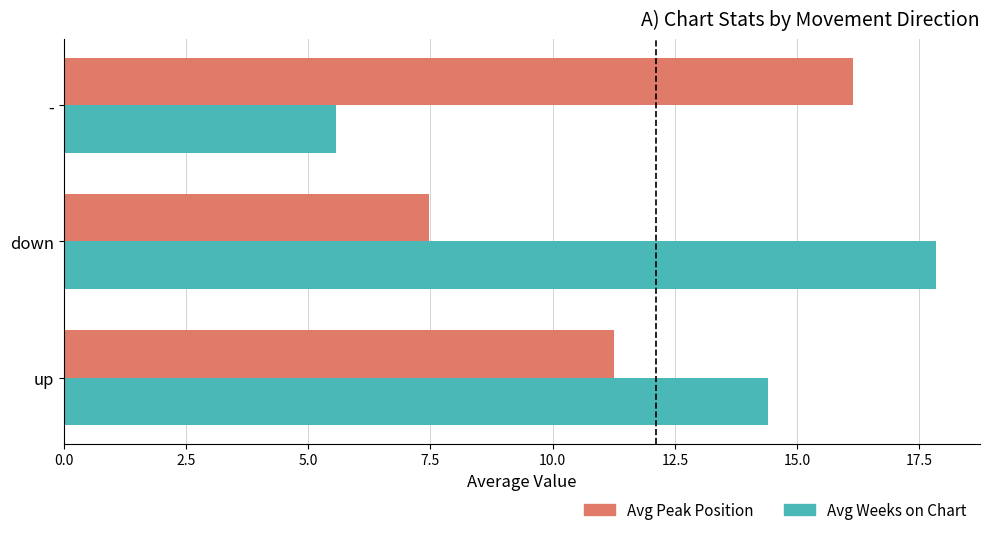

Is the value of Avg Peak Position at down greater than the value of Avg Weeks on Chart at down?

No